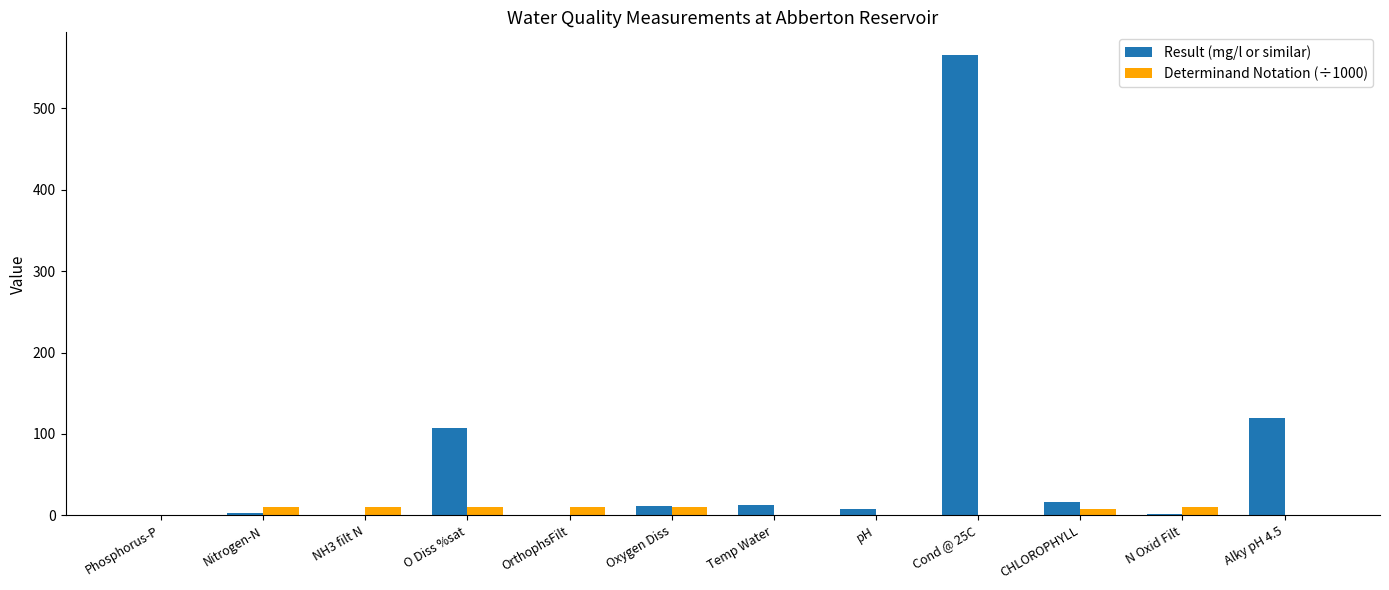

What is the sum of all Determinand Notation (÷1000) values?

67.9